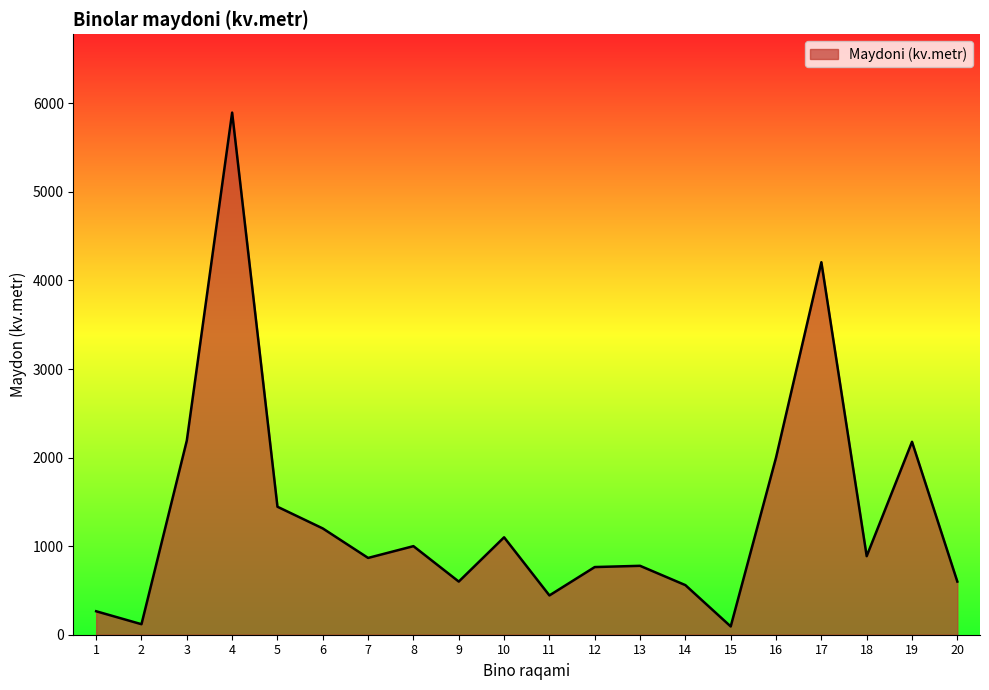

What is the difference between the values at 4 and 5?

4450.0